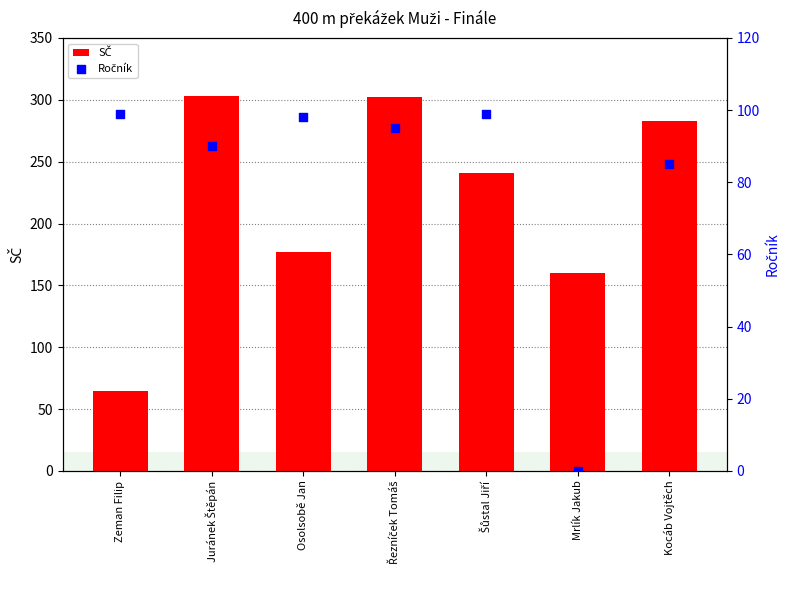

What are all the series names shown in the legend?

SČ, Ročník